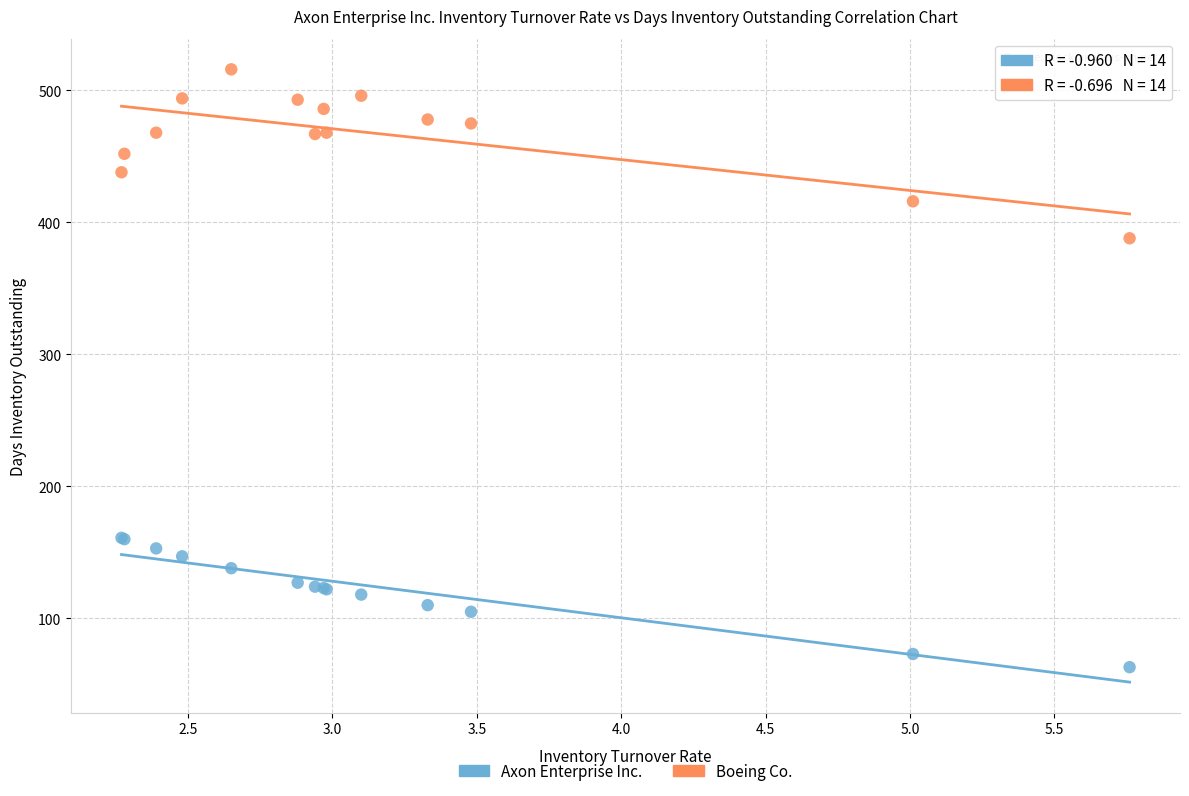

Which series contains the highest Y value?

Boeing Co.